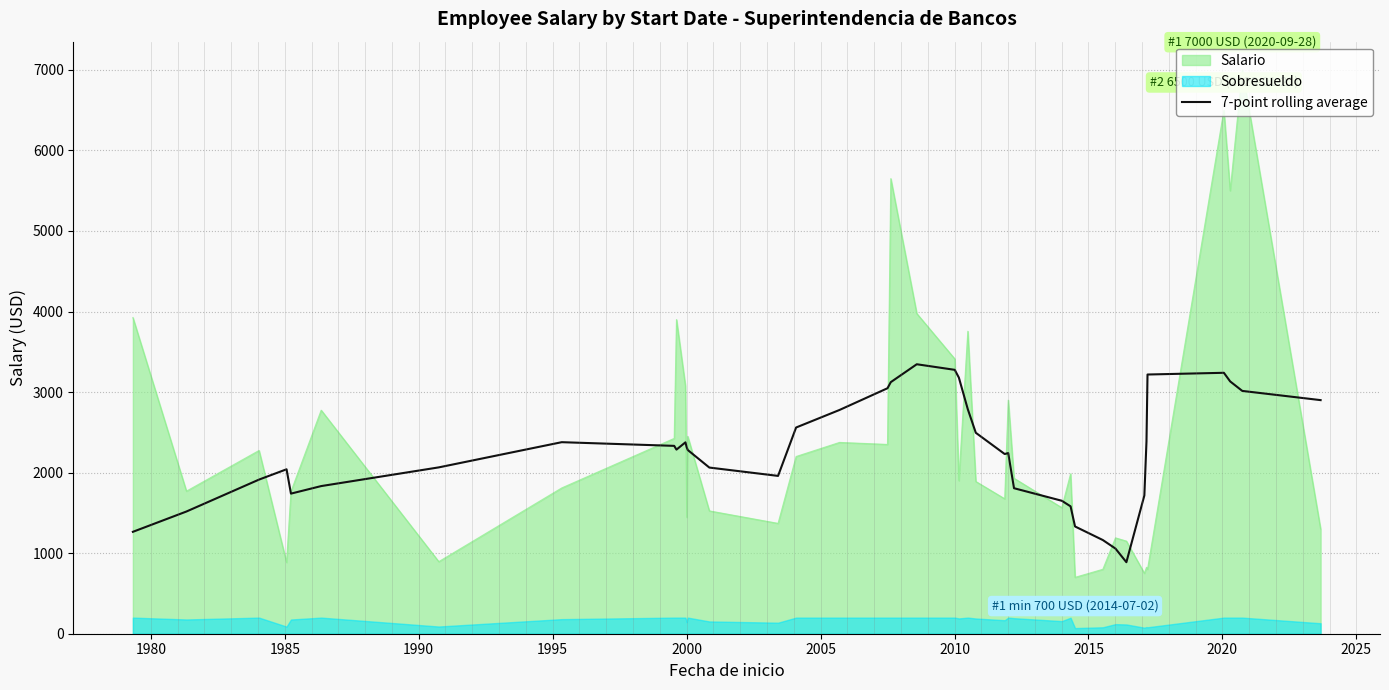

What is the value of the 8th point from the left?

2377.9